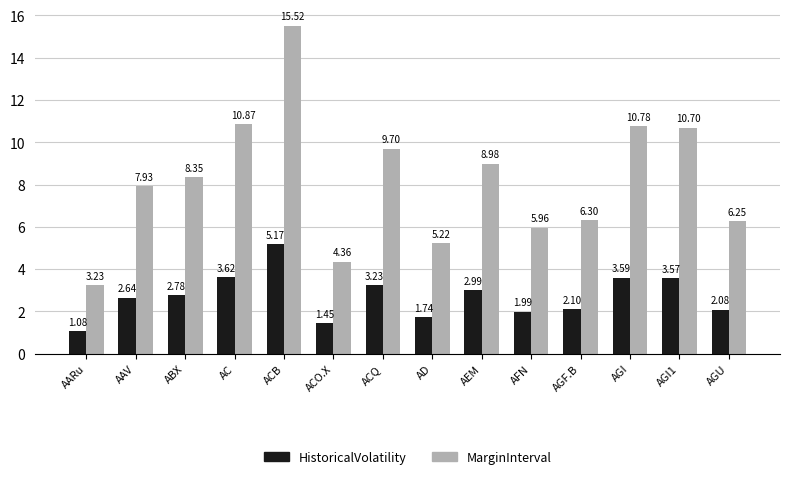

Which category has the highest value in the HistoricalVolatility series?

ACB